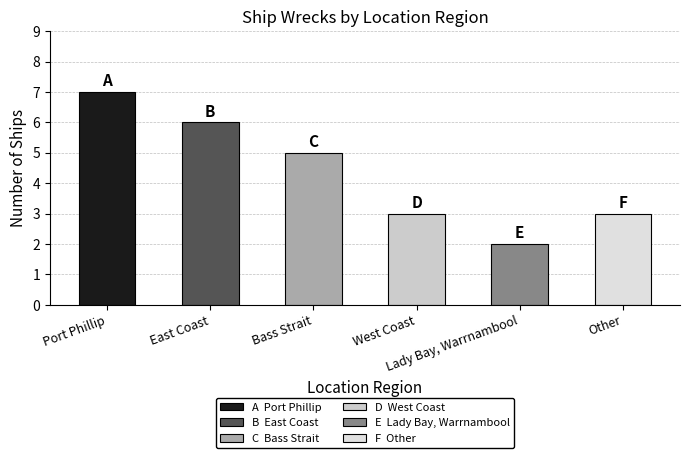

Which category has the highest value across all series?

Port Phillip